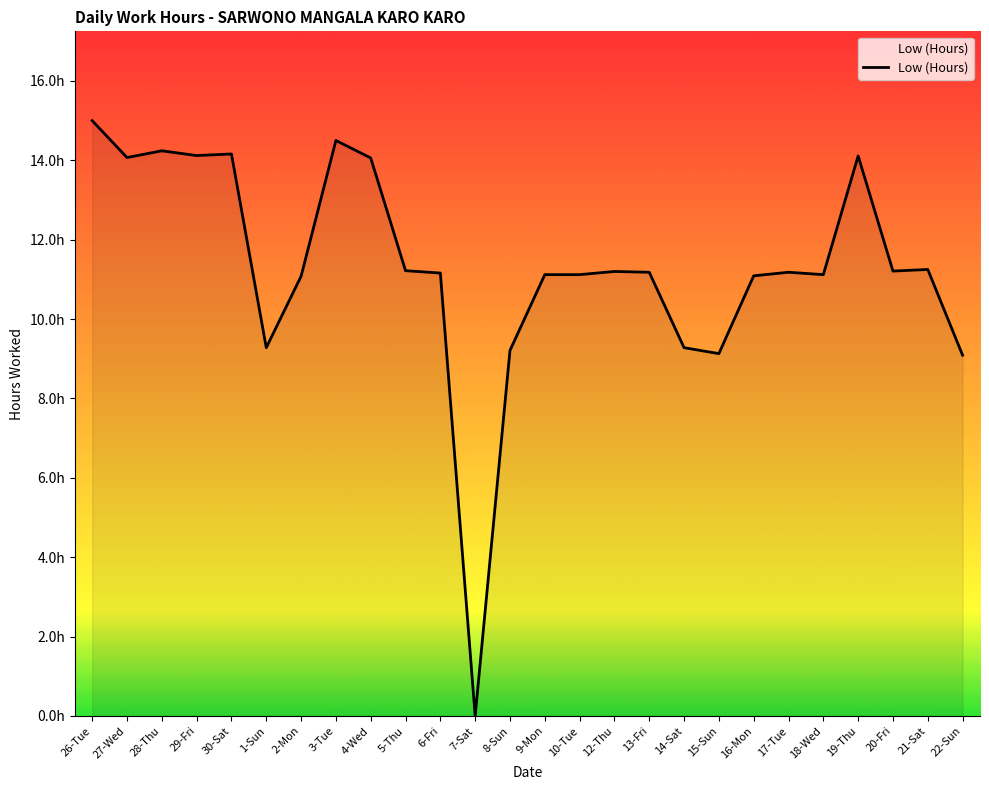

Rank the categories by value from lowest to highest.

7-Sat, 22-Sun, 15-Sun, 8-Sun, 1-Sun, 14-Sat, 2-Mon, 16-Mon, 9-Mon, 10-Tue, 18-Wed, 6-Fri, 13-Fri, 17-Tue, 12-Thu, 20-Fri, 5-Thu, 21-Sat, 4-Wed, 27-Wed, 19-Thu, 29-Fri, 30-Sat, 28-Thu, 3-Tue, 26-Tue